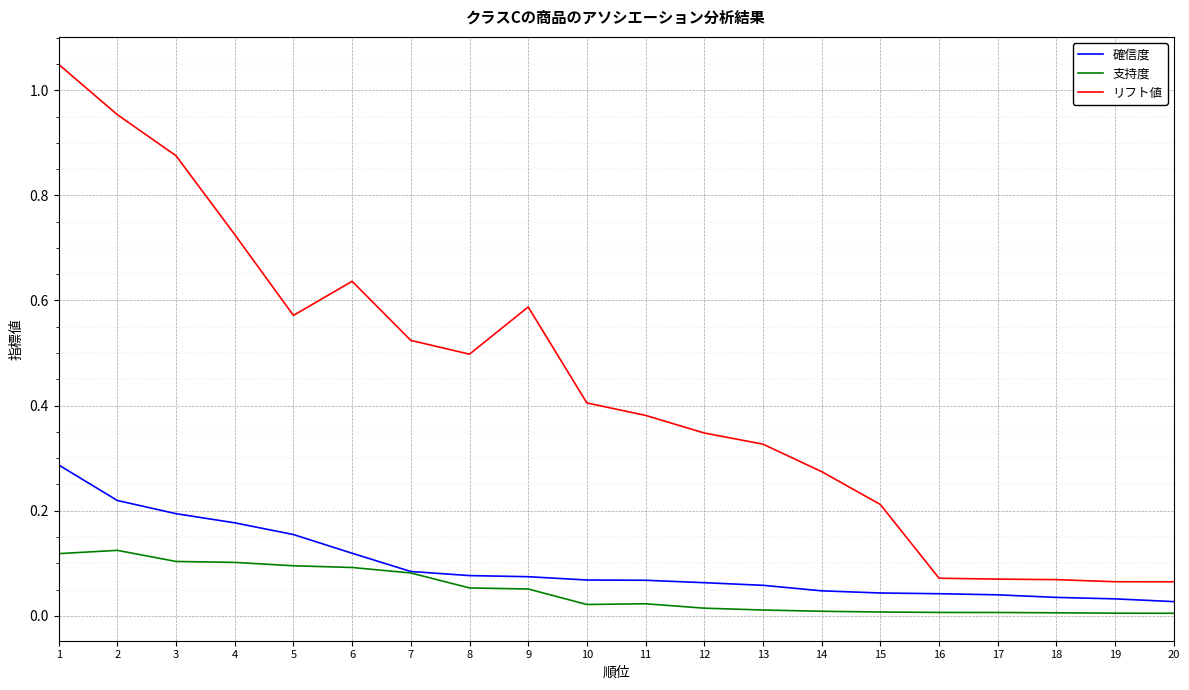

The value of 支持度 at 5 is 0.1. True or false?

True